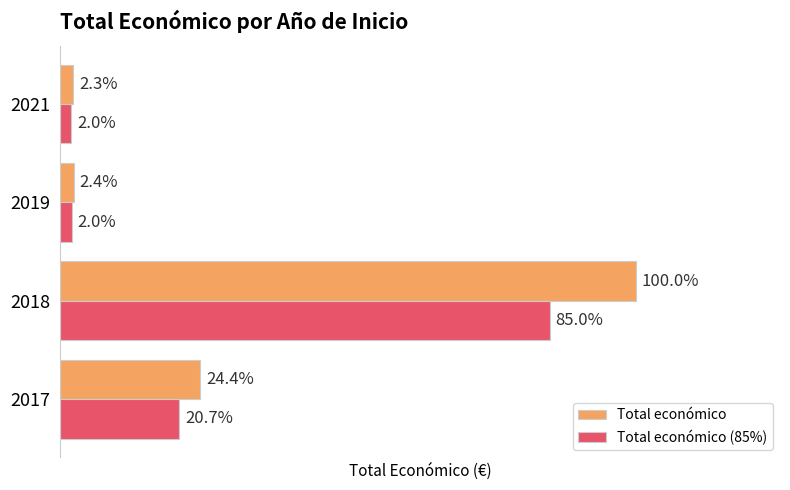

Which series has the largest total across all categories?

Total económico